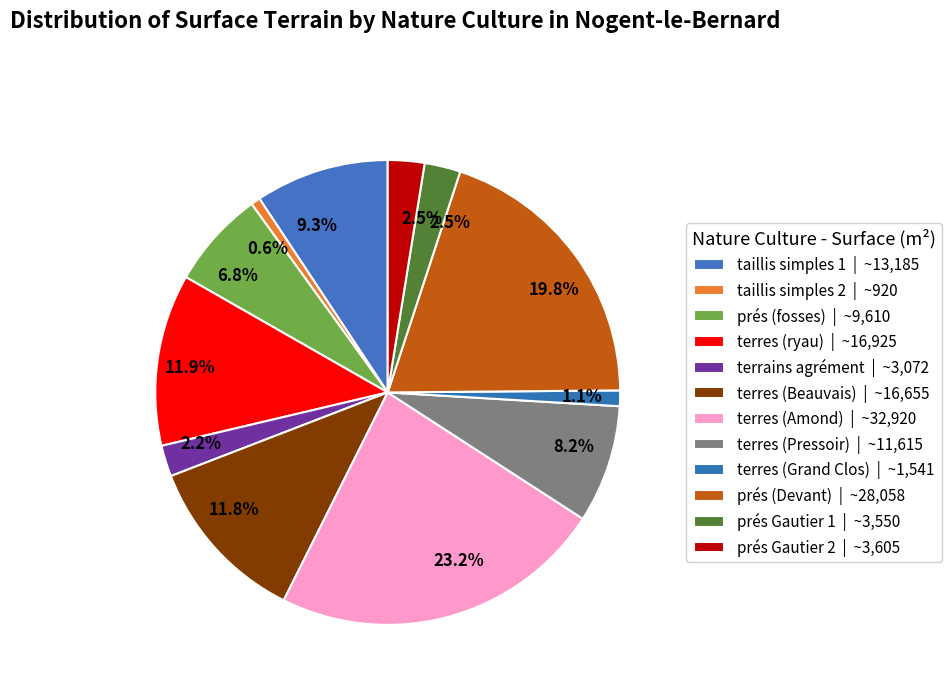

What is the smallest slice in the pie chart?

taillis simples 2